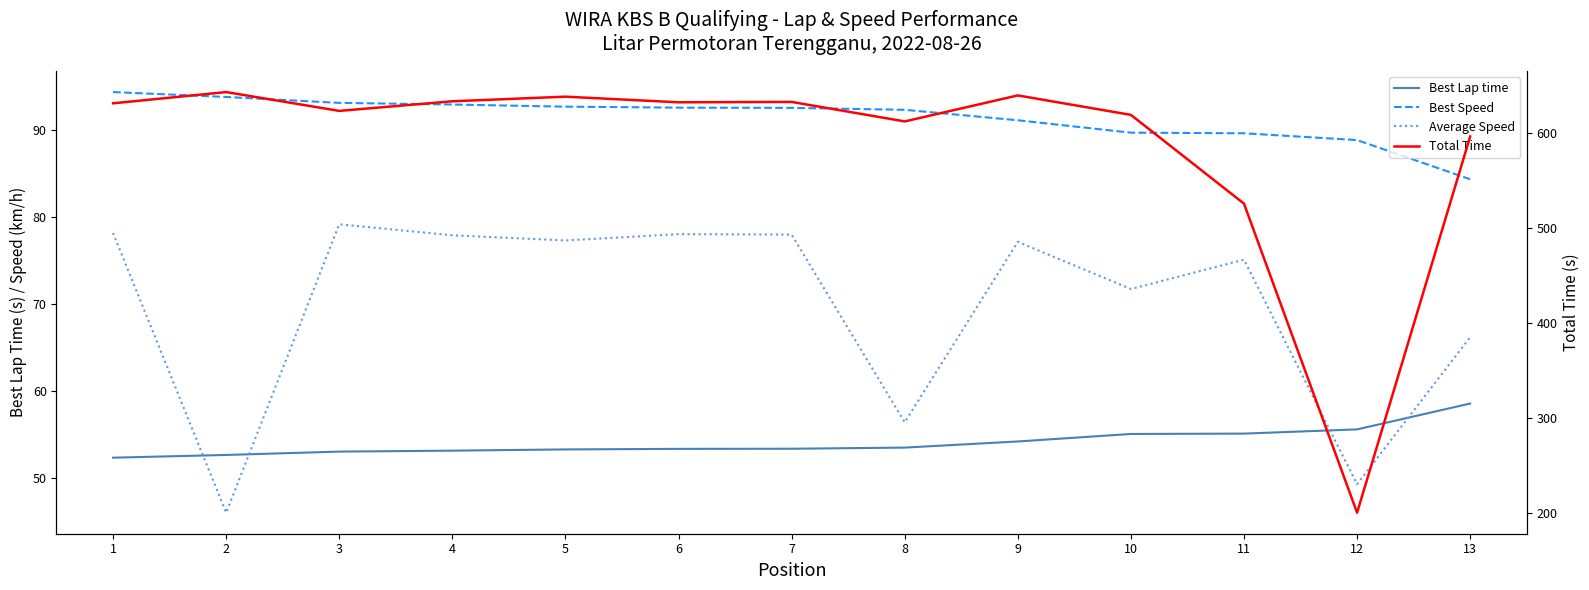

How many series are shown in this chart?

4